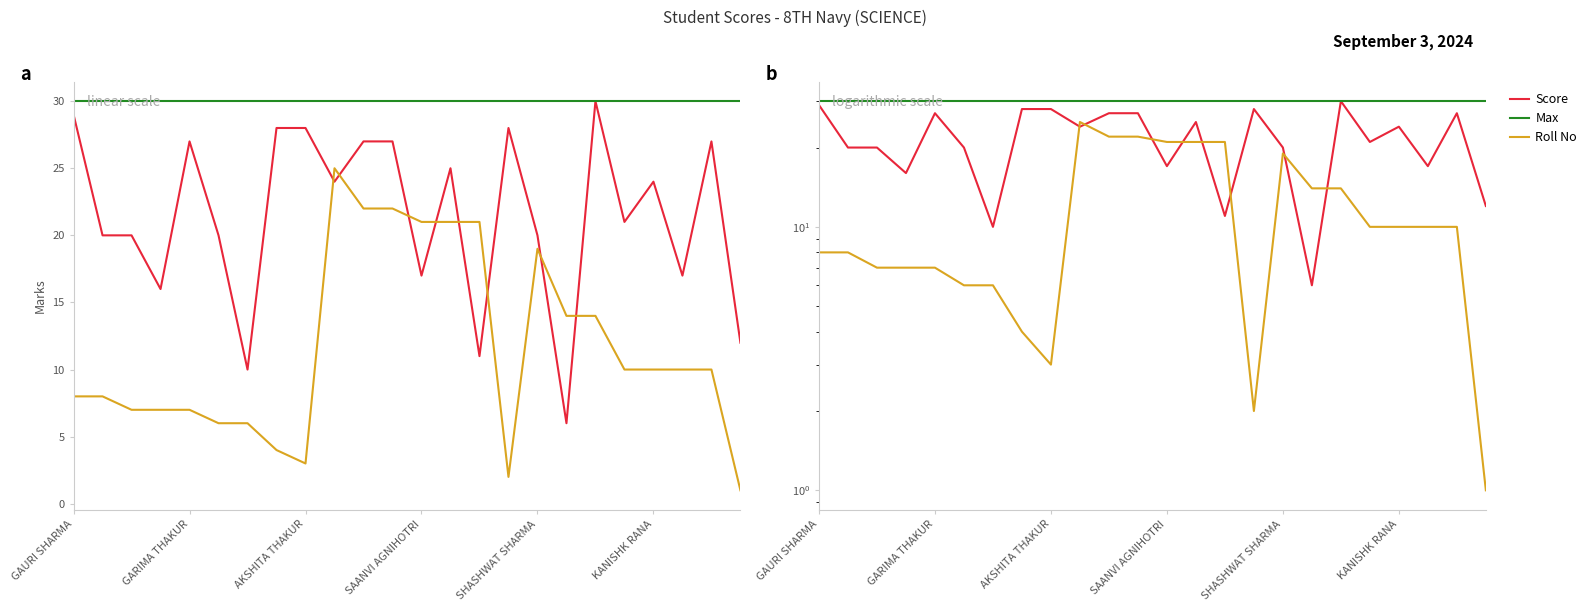

True or false: Max has a value of 30 at SAANVI AGNIHOTRI.

True